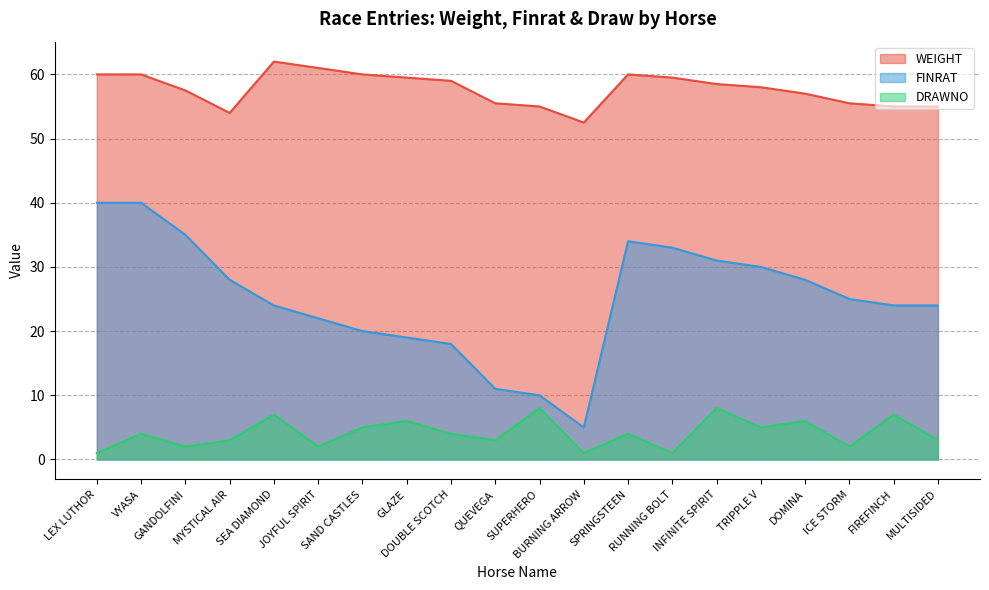

What is the label of the 12th point from the right?

DOUBLE SCOTCH